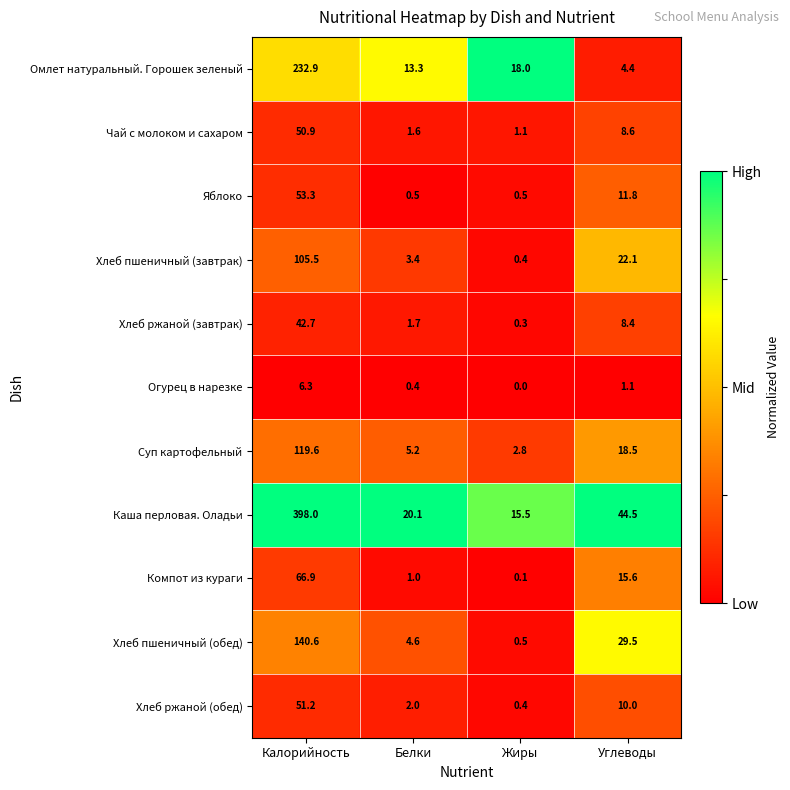

What is the average value of the Компот из кураги series?

20.9